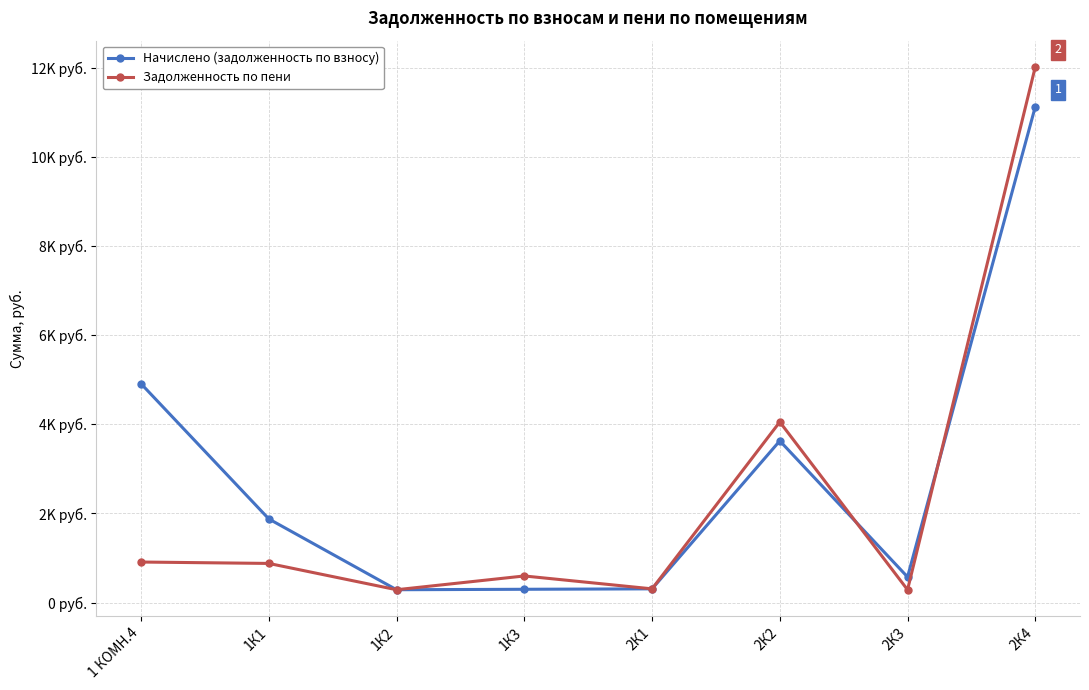

What is the difference between the Задолженность по пени values at 2К3 and 2К1?

20.6